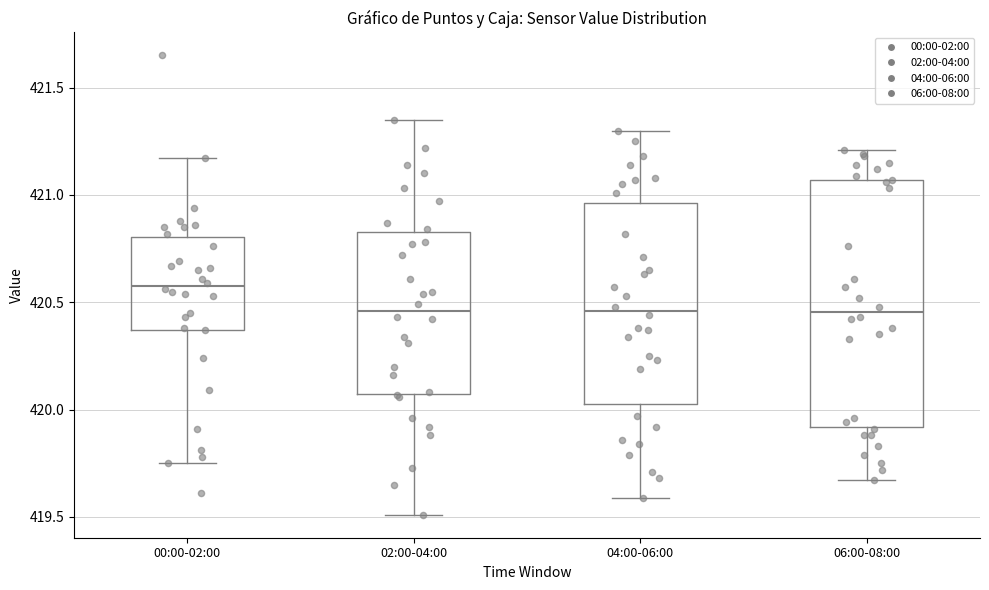

Comparing the boxes themselves (not the whiskers), which one is the tallest?

06:00-08:00